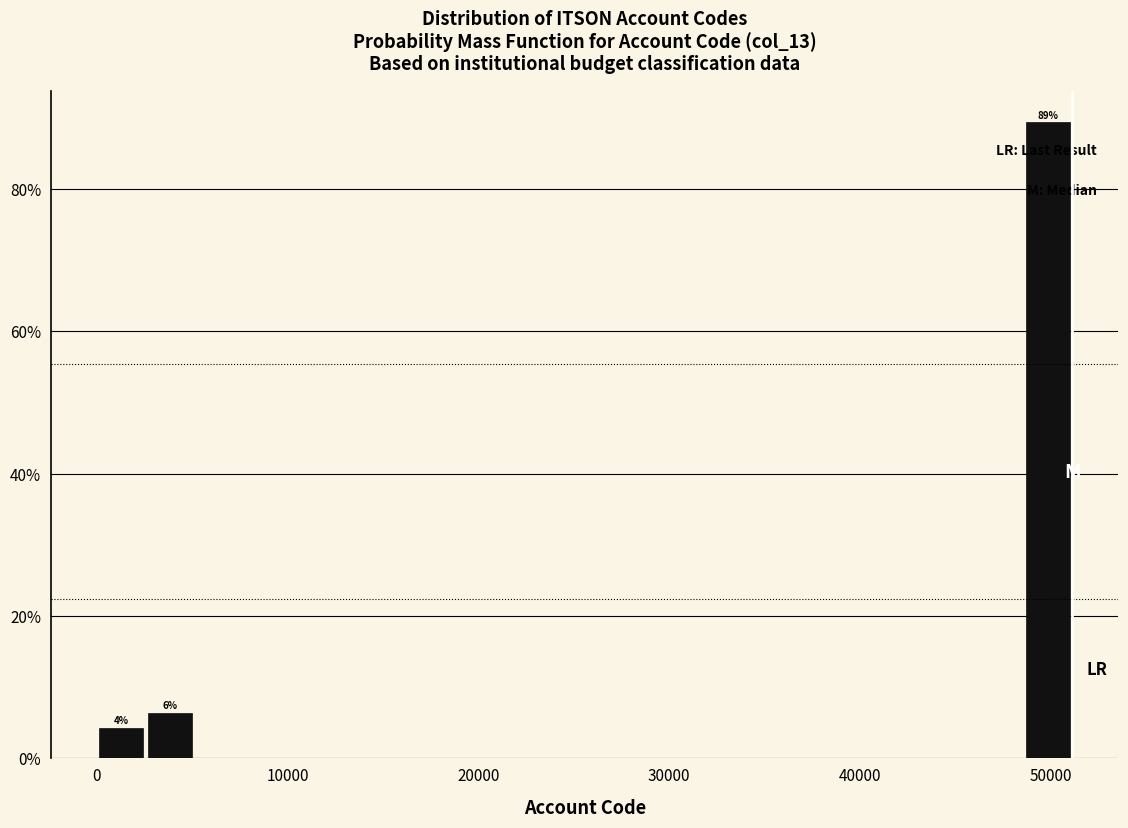

Read against the x-axis, roughly where is the centre of the tallest bar?

50000